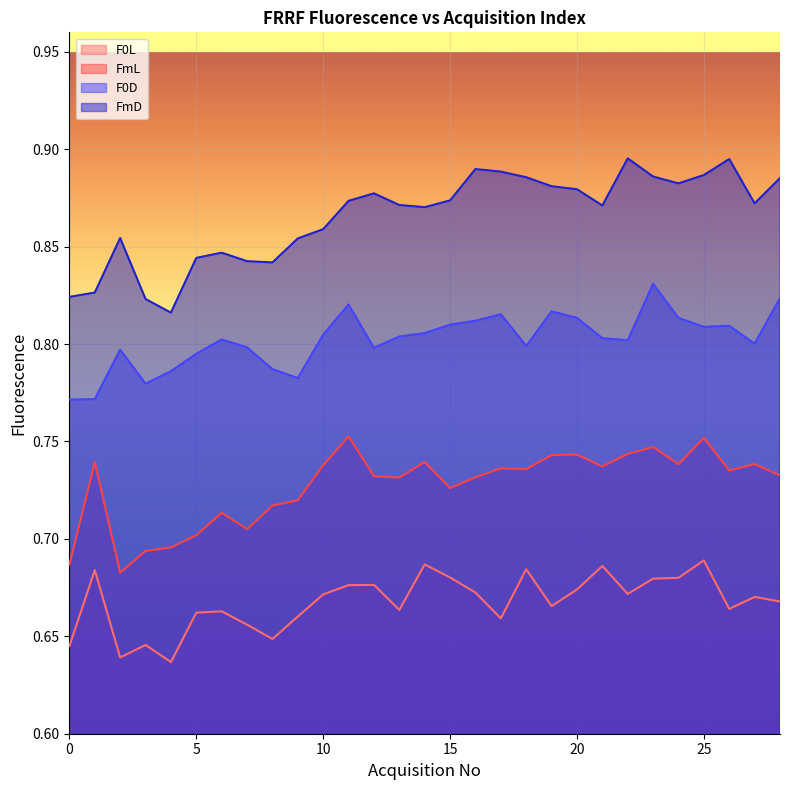

True or false: F0D and FmD cross at least once.

False